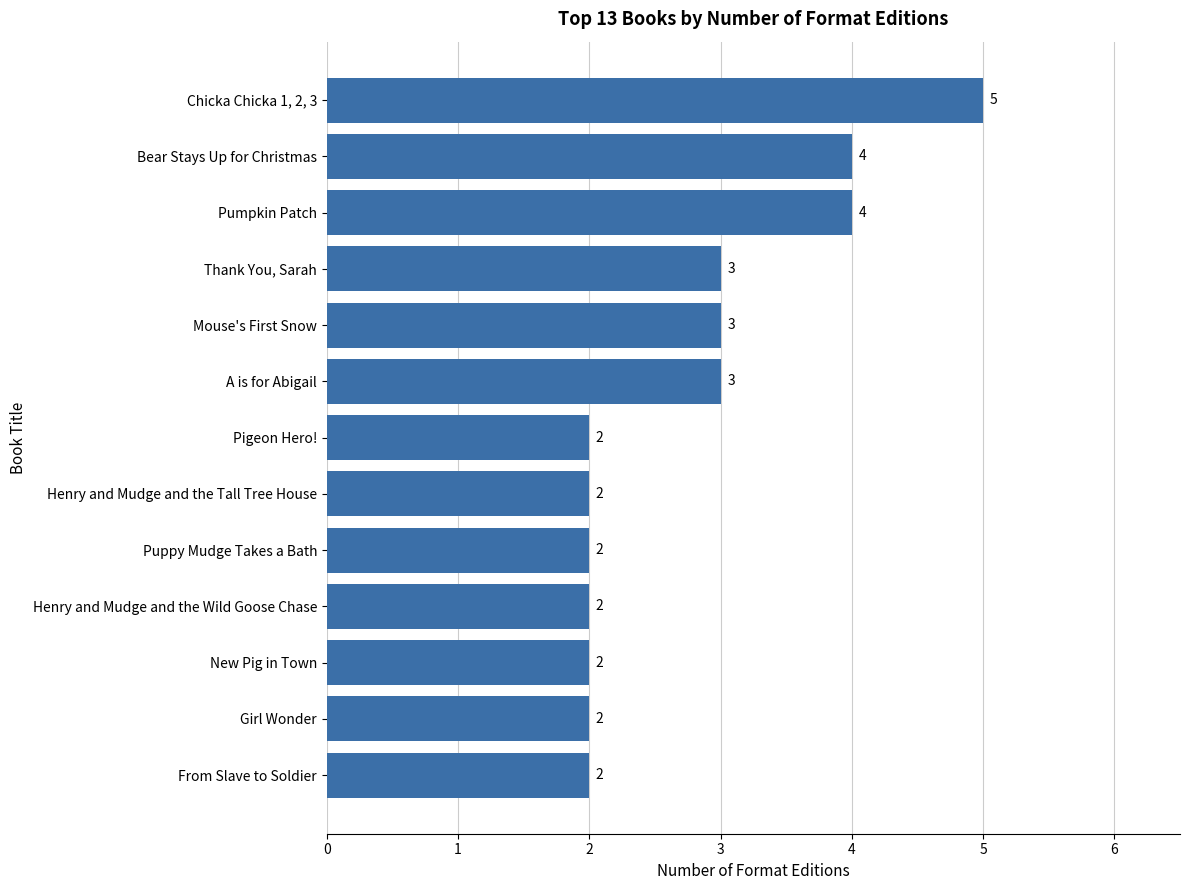

Does the chart contain stacked bars?

No